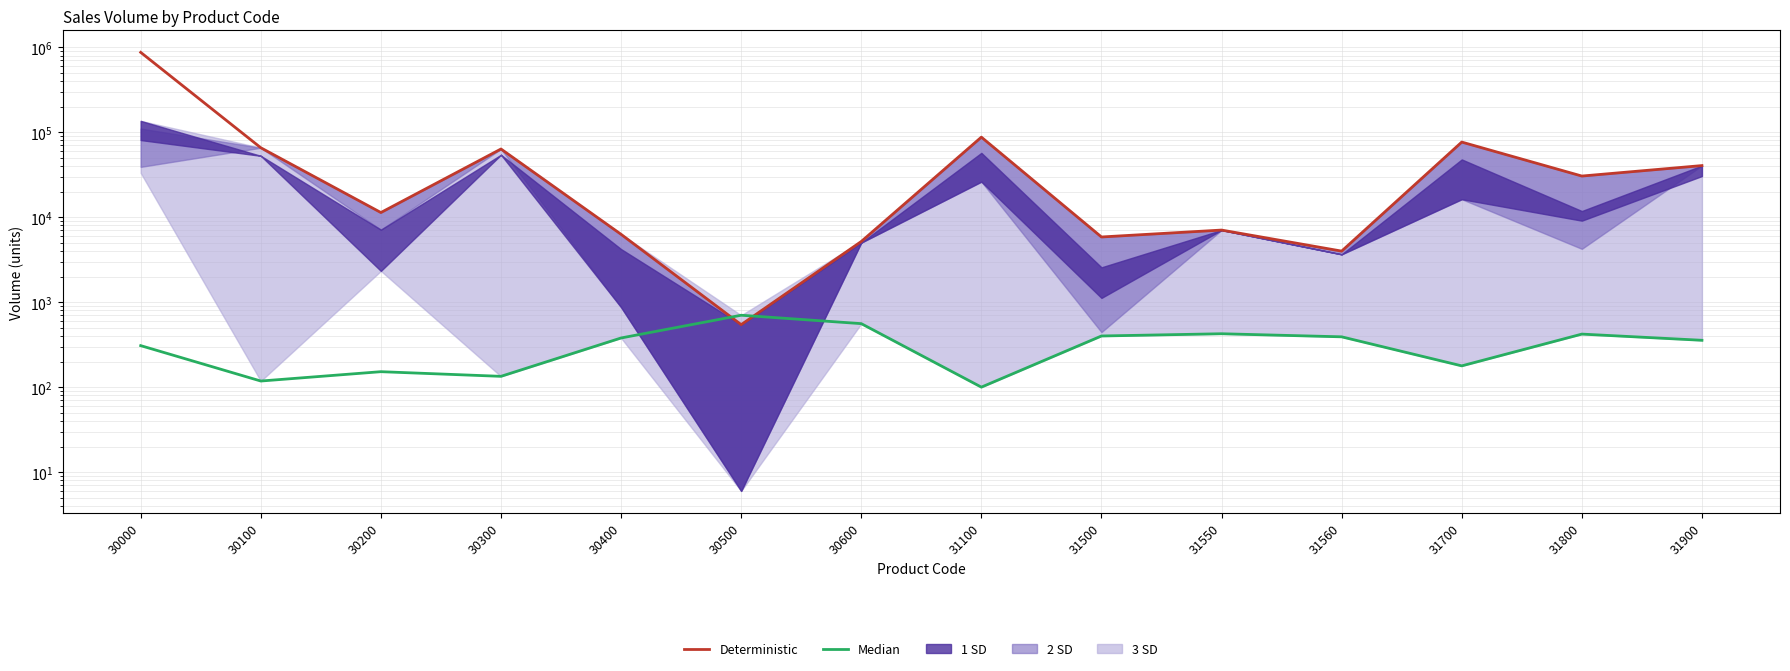

Is it true that Median equals 658 at 31800?

False